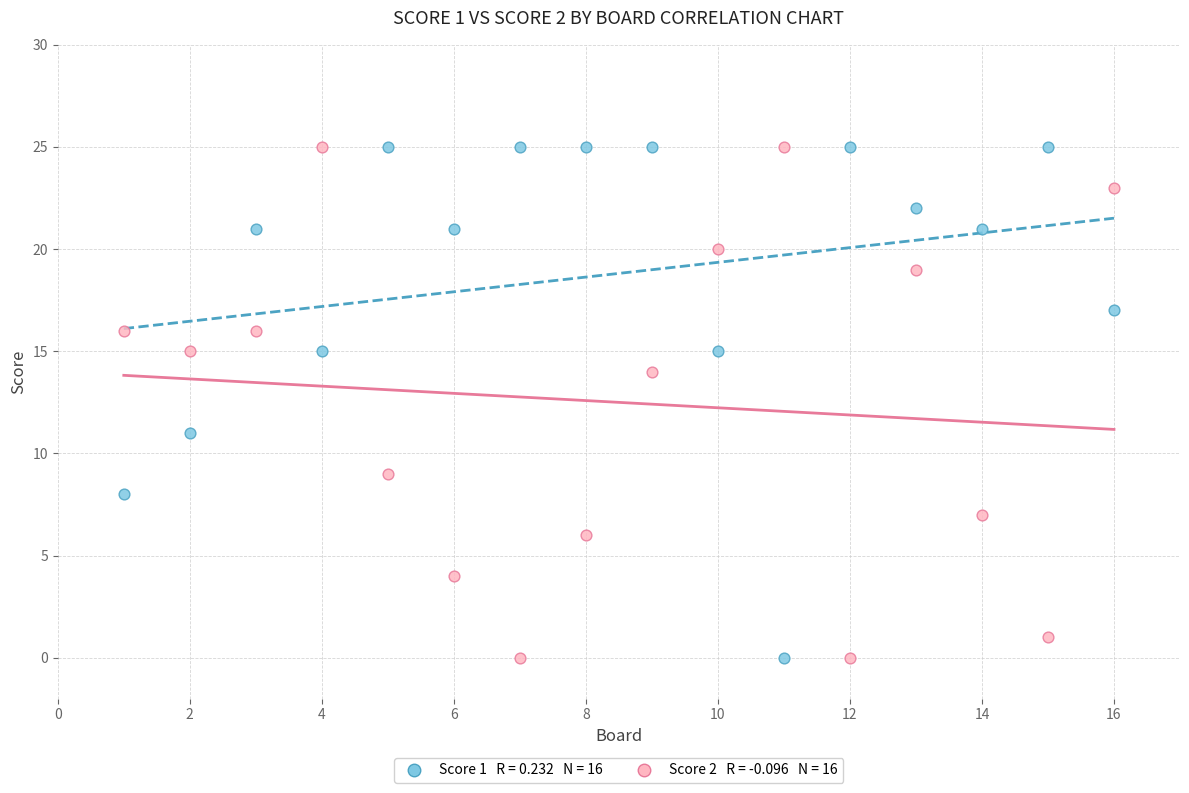

Across all data points, what is the range of Y values (max minus min)?

25